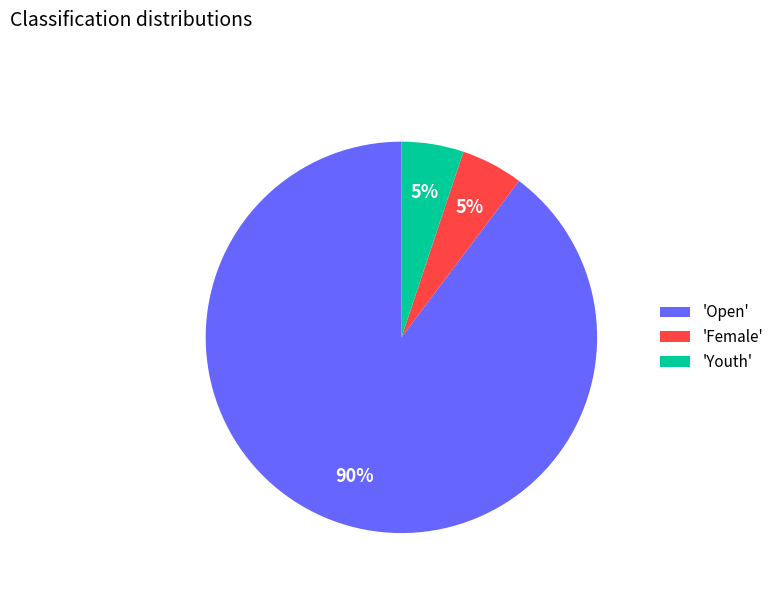

Combined, do 'Female' and 'Youth' account for over 50%?

No